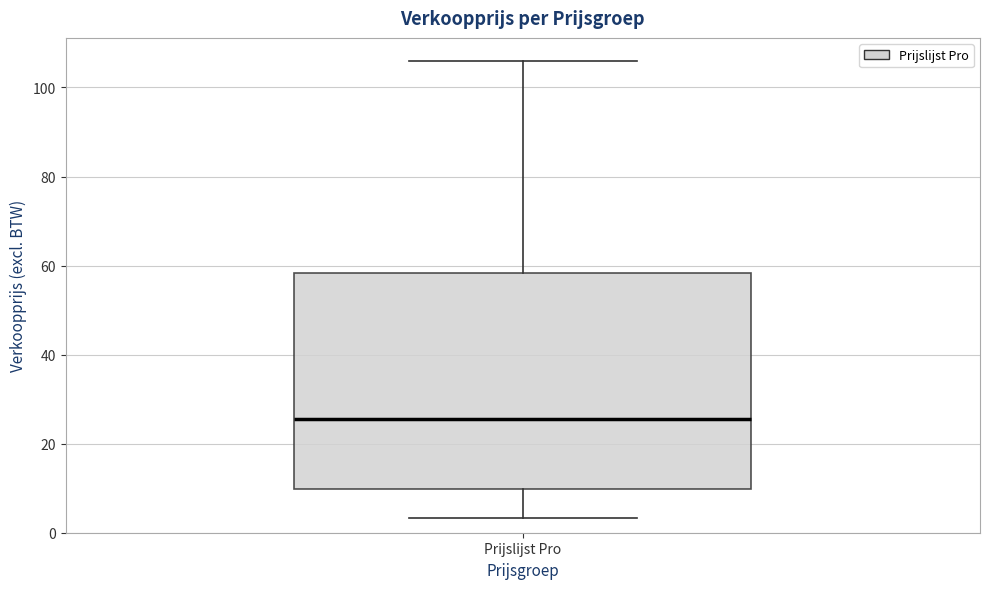

Read this box plot against the y-axis: the position of the median line, the range covered by the box, and the ends of both whiskers. The values are not printed on the chart, so give them approximately, as read against the axis.

median 26, box 10 to 58, whiskers 4 to 106